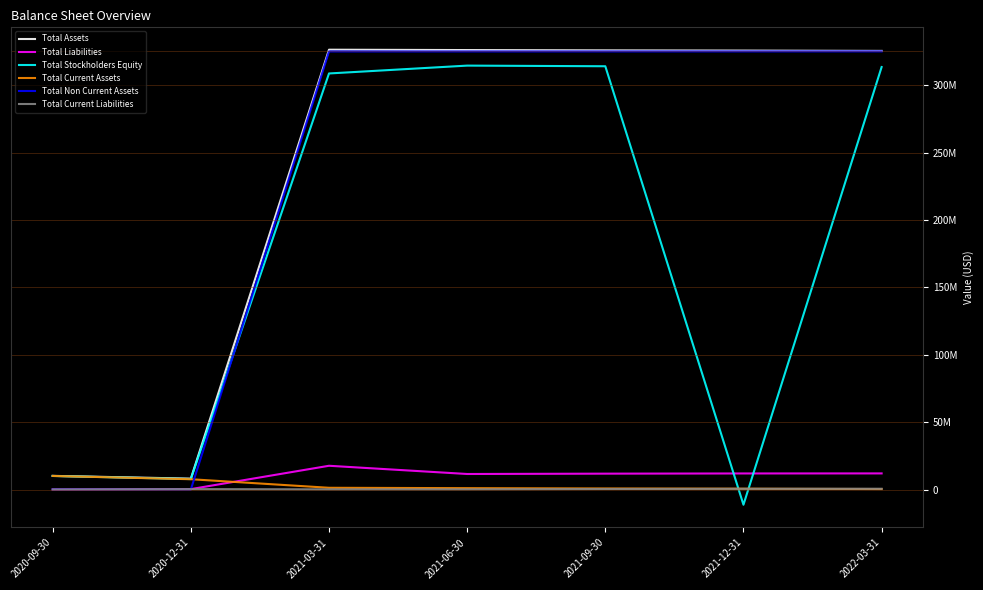

What are all the series names shown in the legend?

Total Assets, Total Liabilities, Total Stockholders Equity, Total Current Assets, Total Non Current Assets, Total Current Liabilities